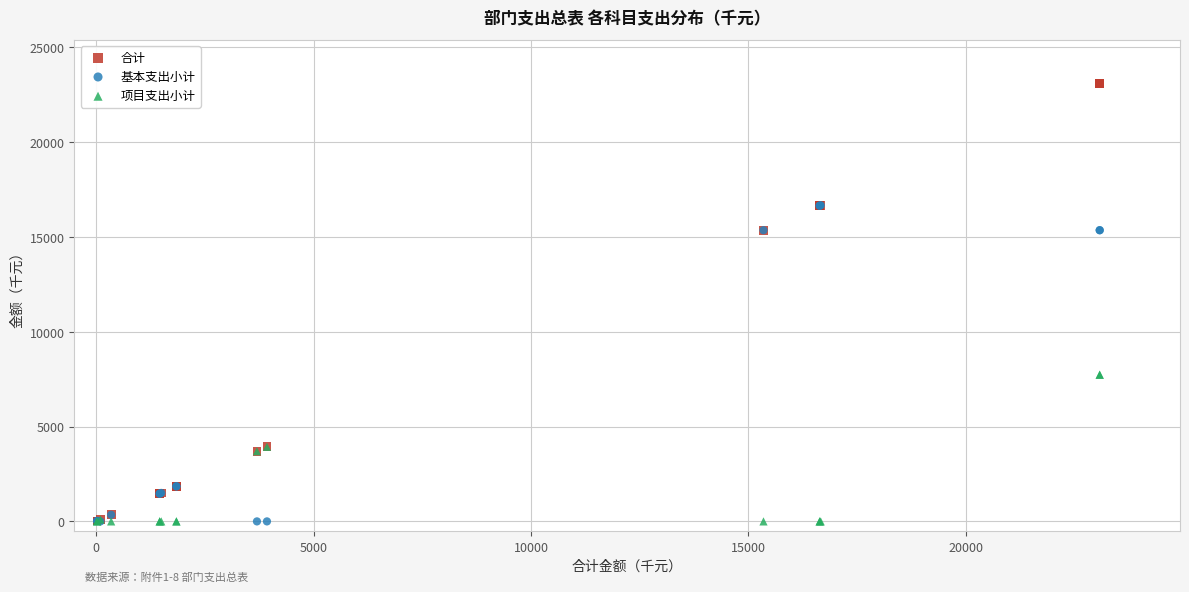

What are all the series names shown in the legend?

合计, 基本支出小计, 项目支出小计